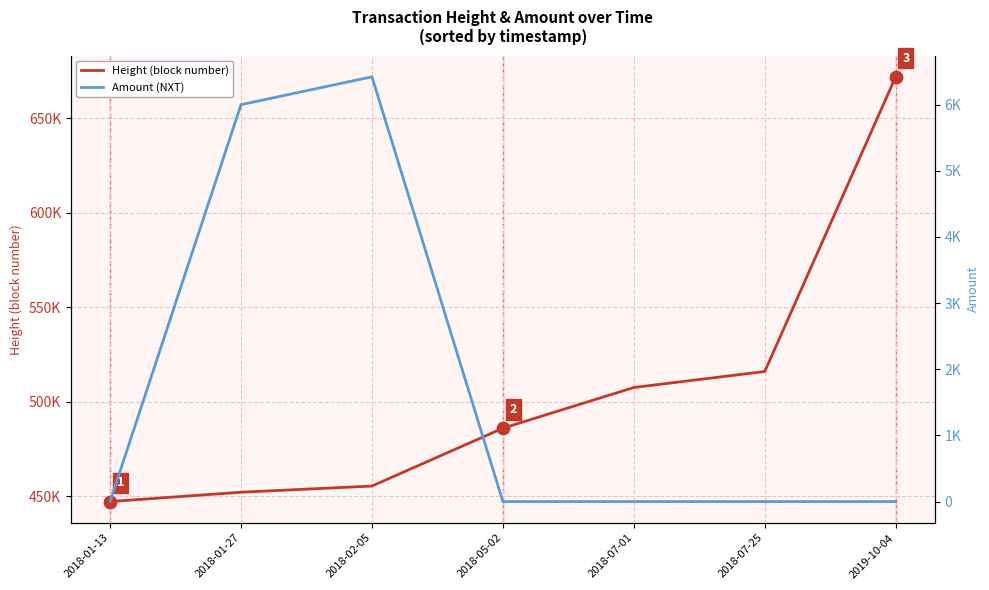

Which series reaches the maximum Y coordinate?

Height (block)